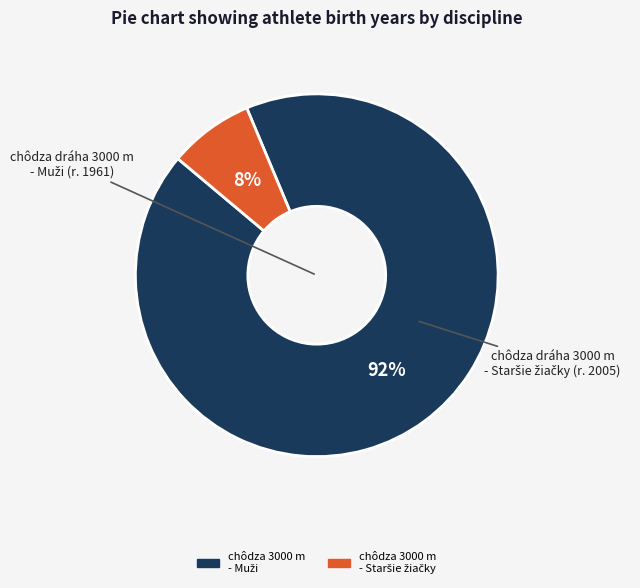

To the nearest percent, what is the average slice percentage?

50%